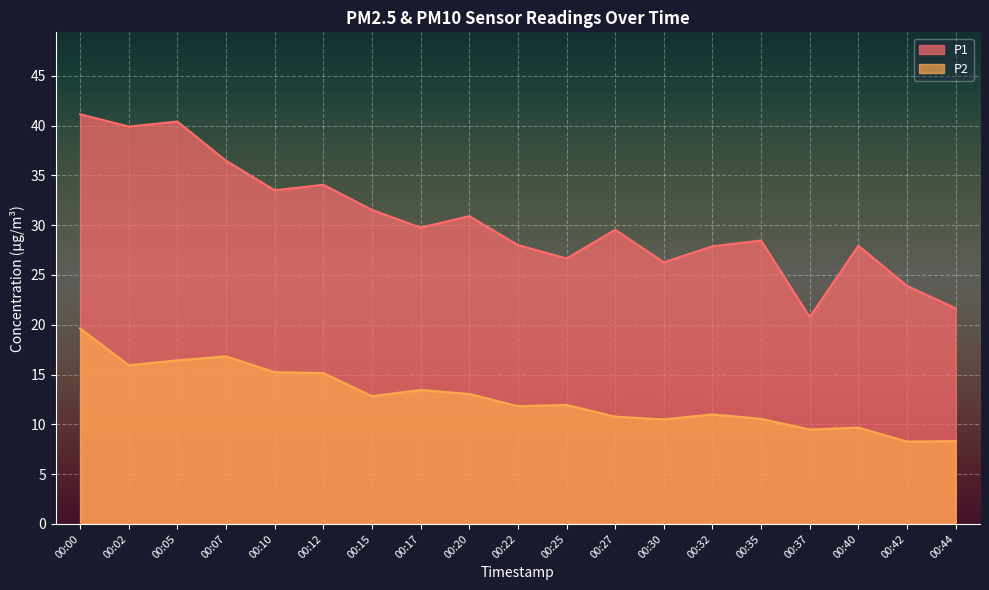

Where does the P2 series first go above 11?

00:00